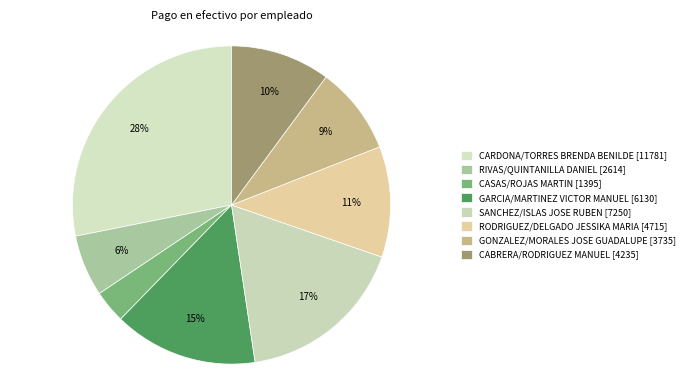

Count the number of slices in the pie.

8